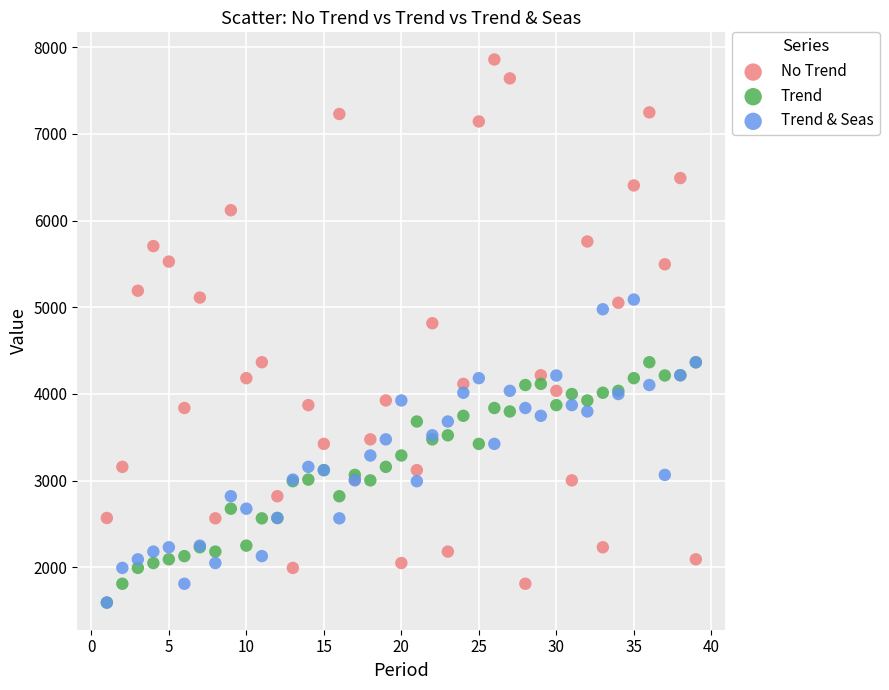

Which series has the widest spread of Y values?

No Trend